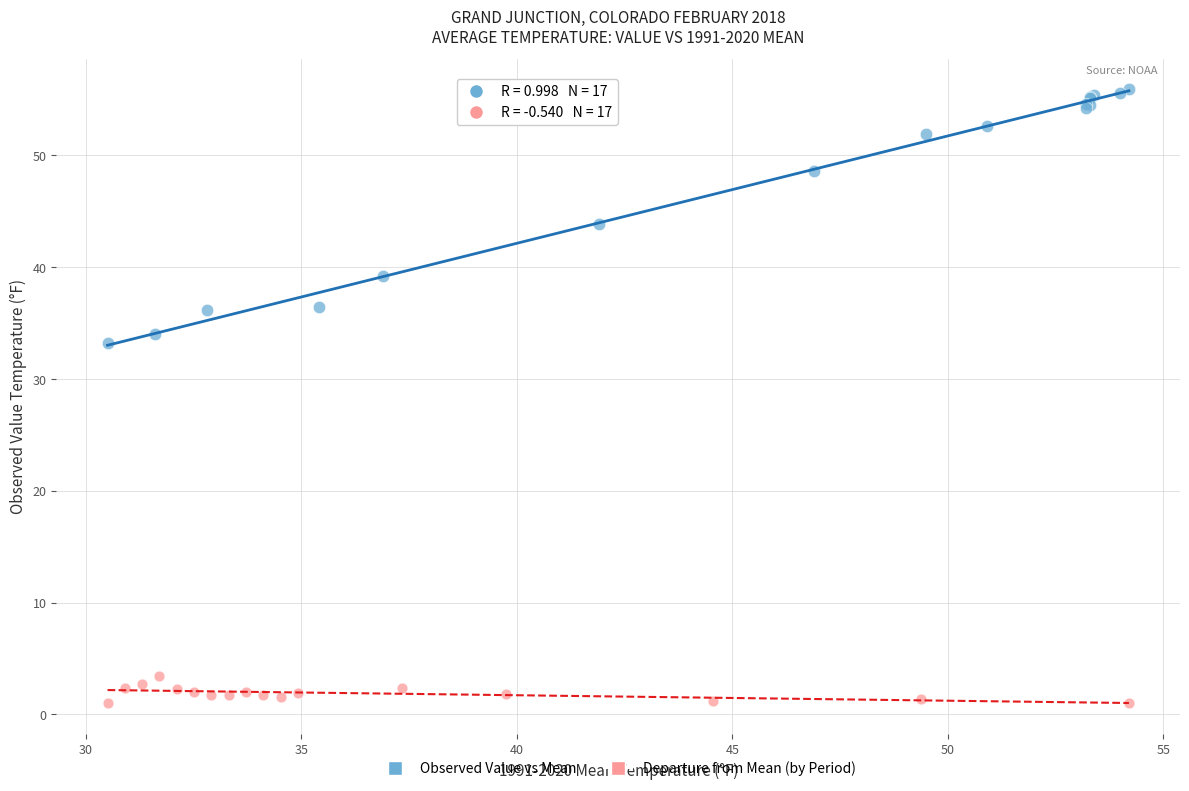

Which series has the largest Y range (max minus min)?

Observed Value vs Mean